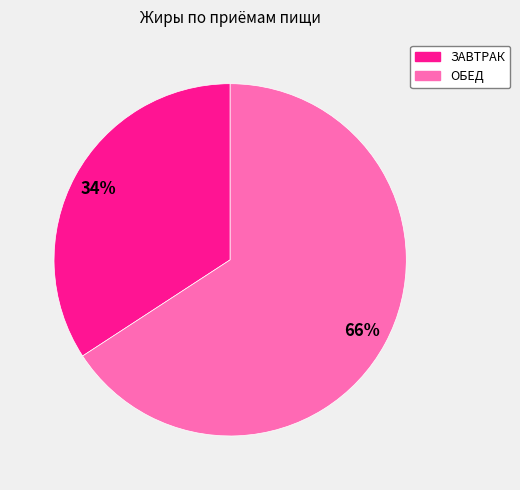

Which slice represents more than half of the pie?

ОБЕД